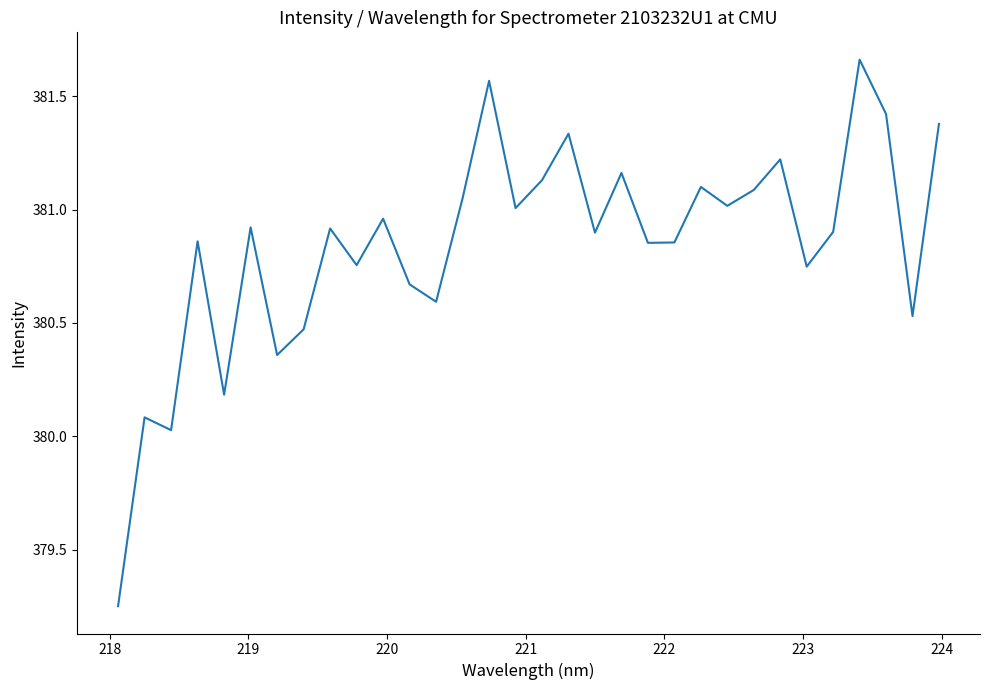

What is the difference between the maximum and minimum values?

2.4